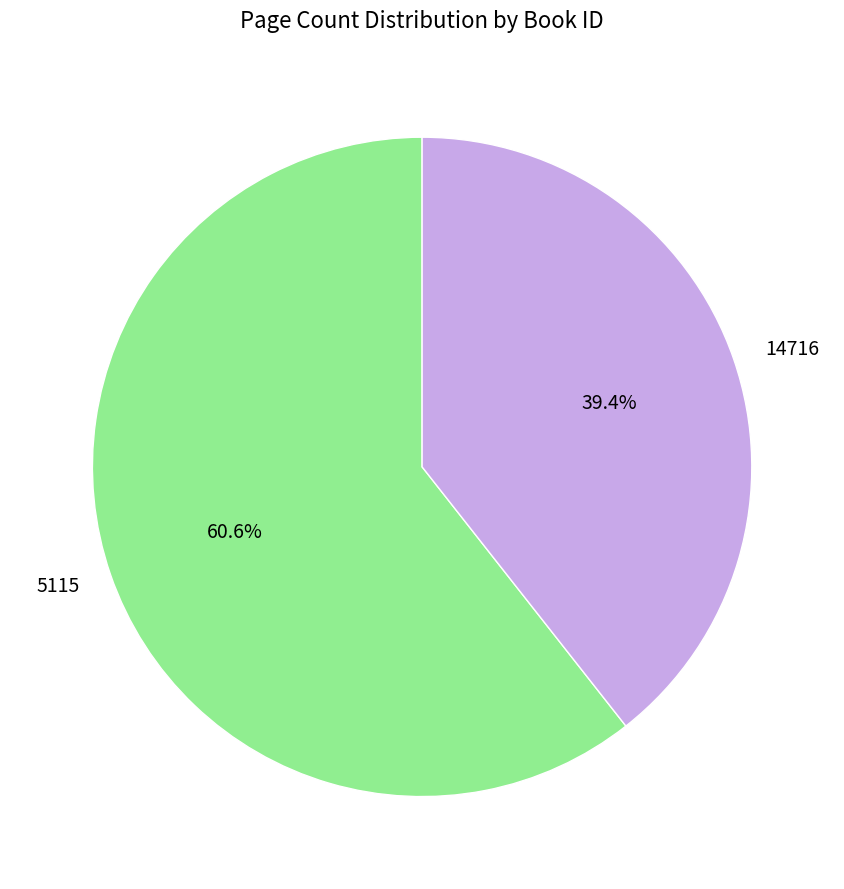

Combined, what portion of the pie is 14716 and 5115?

100.0%